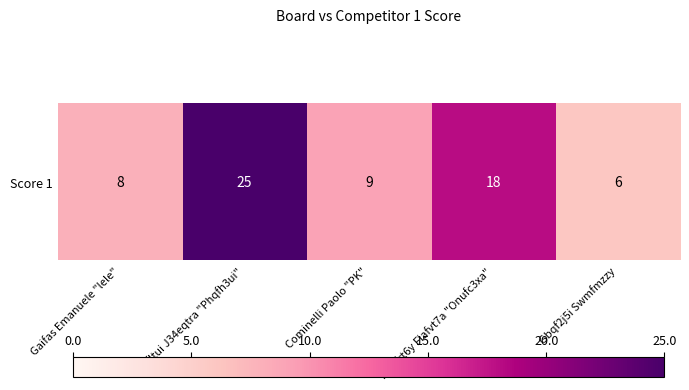

At which category does the chart reach its peak across all series?

Ghyfltui J34eqtra "Phqfh3ui"